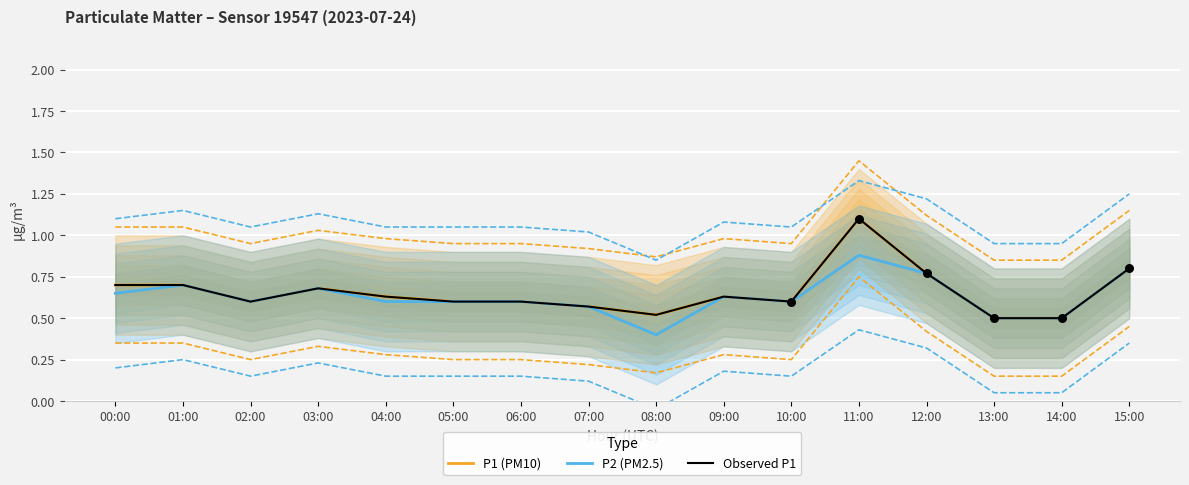

What is the total value across all series at 15:00?

2.4